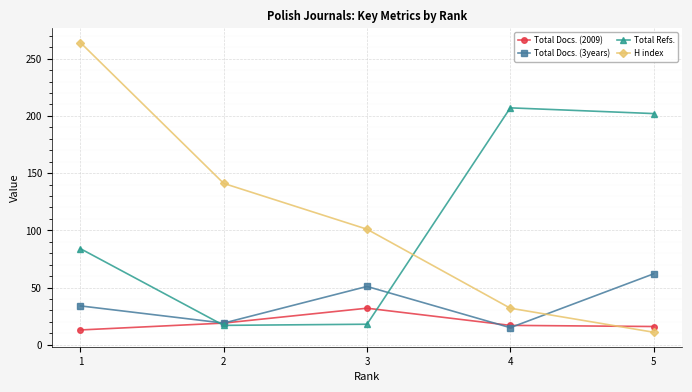

What is the difference between the maximum and second lowest values in the Total Docs. (3years) series?

43